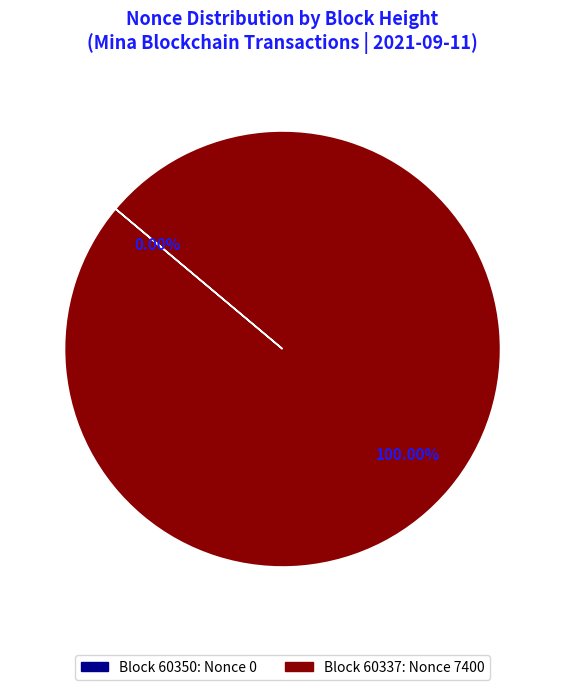

Which has a higher value, 60337 or 60350?

60337